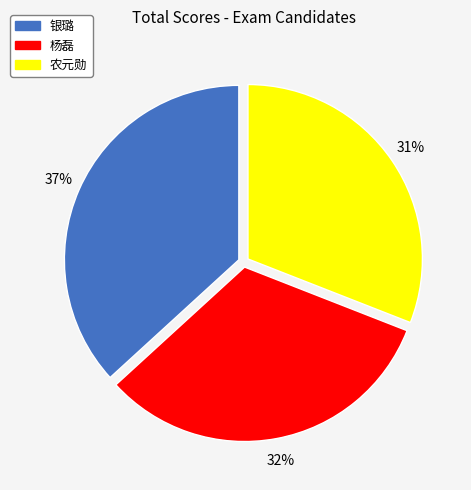

To the nearest percent, what is the average slice percentage?

33%